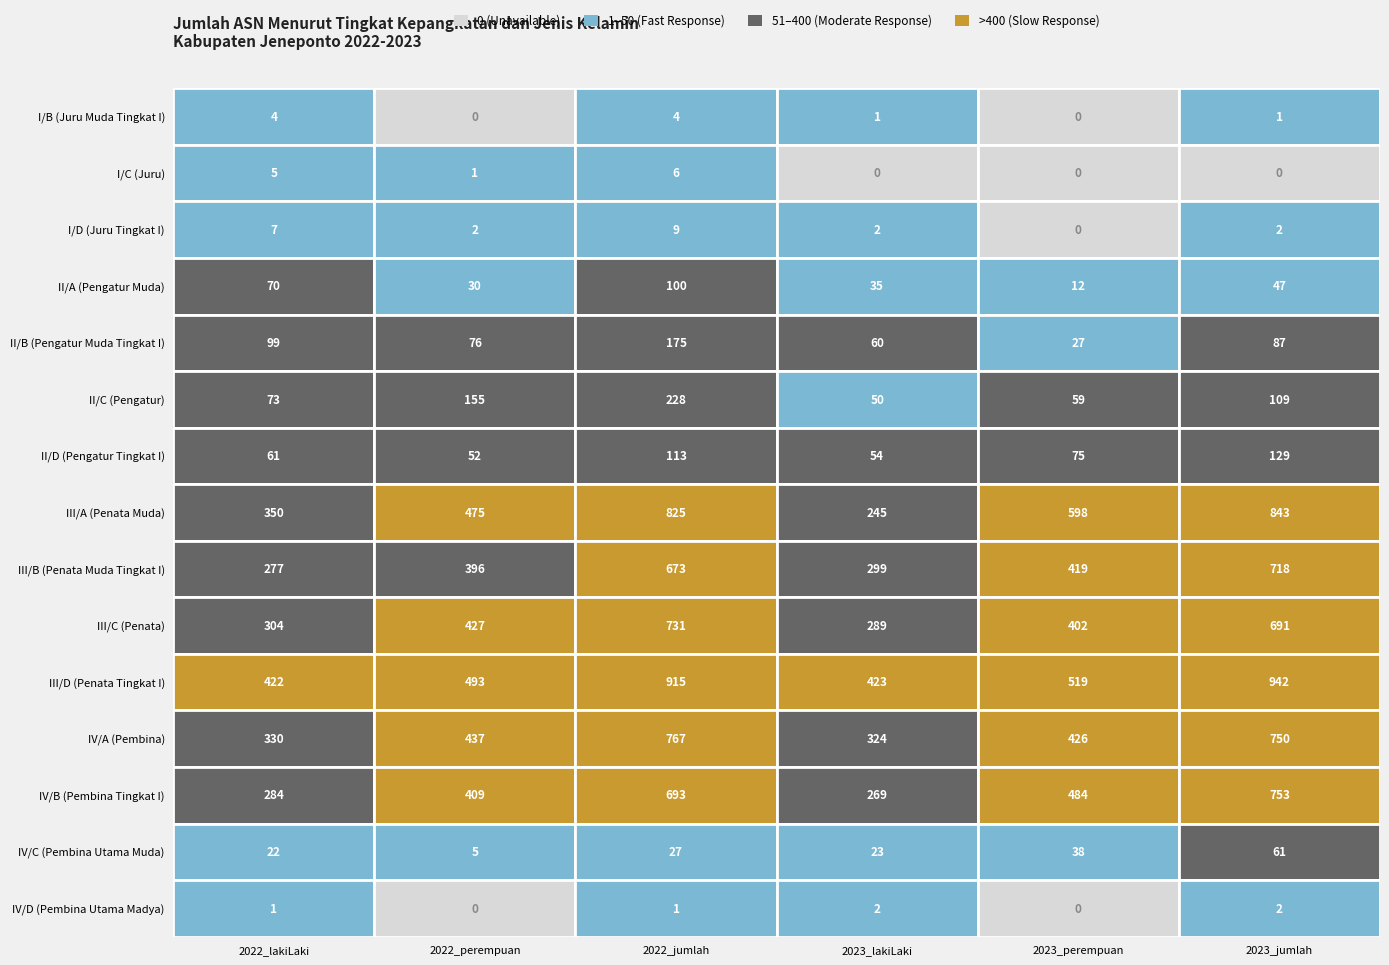

Is it true that II/D (Pengatur Tingkat I) equals 54 at II/A (Pengatur Muda)?

True